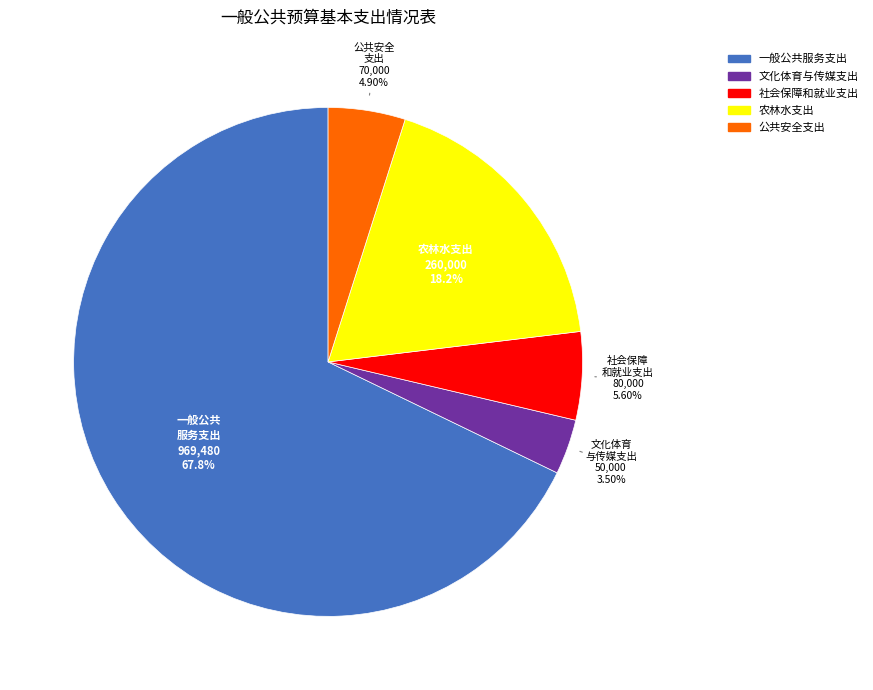

How many slices are in this pie chart?

5